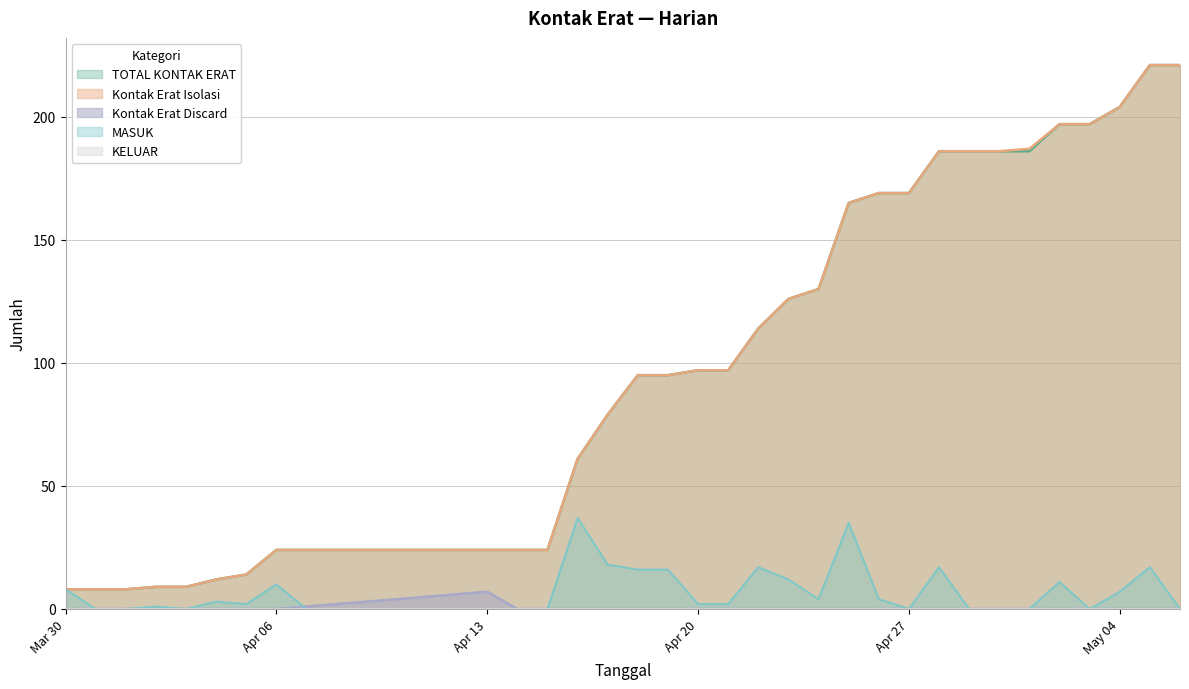

True or false: Kontak Erat Isolasi and MASUK cross at least once.

False